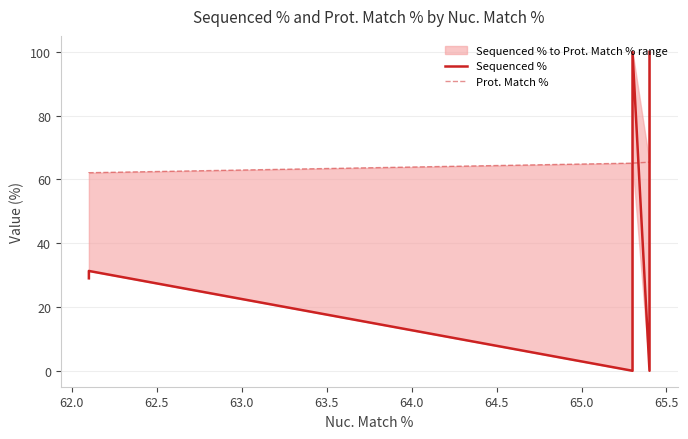

What is the maximum value shown in the chart?

100.0